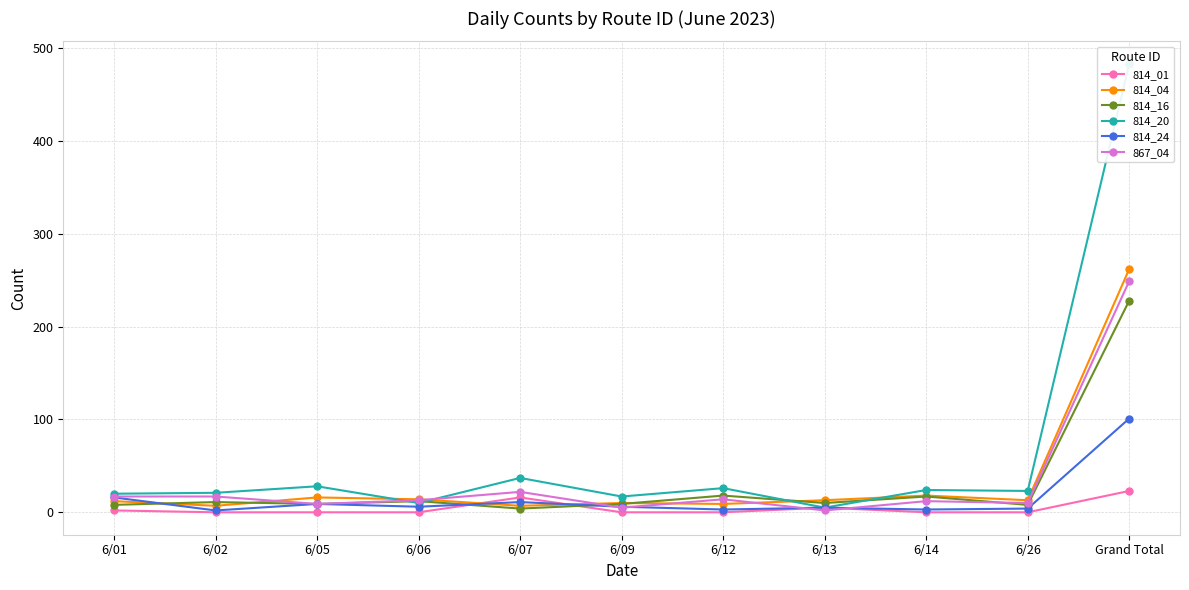

True or false: 814_04 has a value of 262 at Grand Total.

True